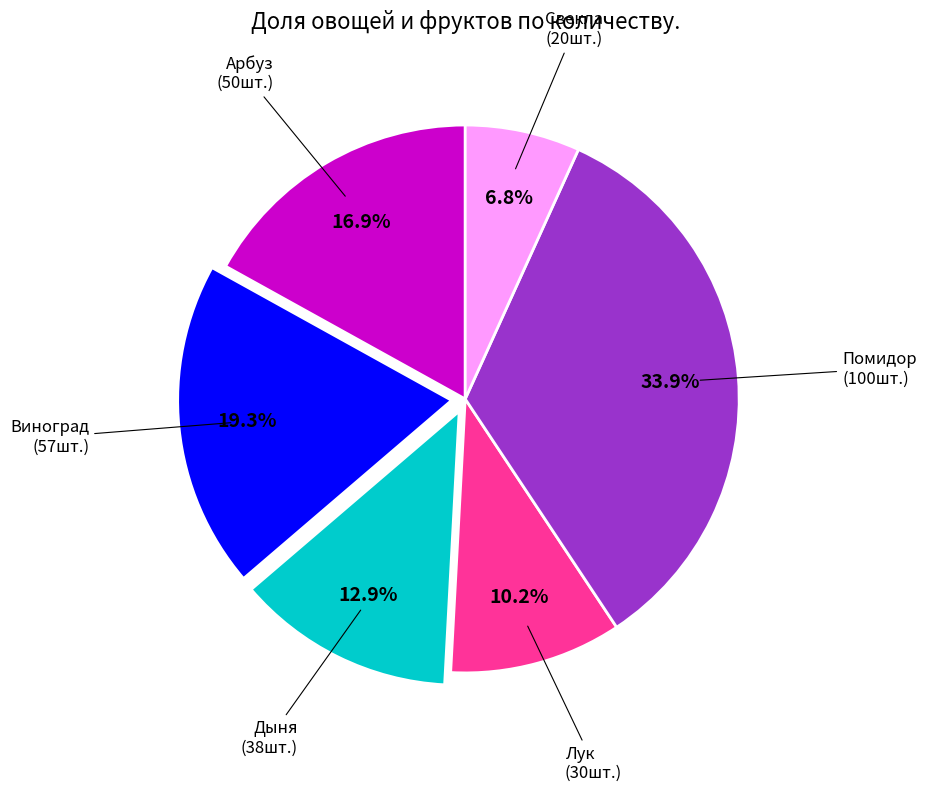

Is there any slice that represents more than half of the pie?

No